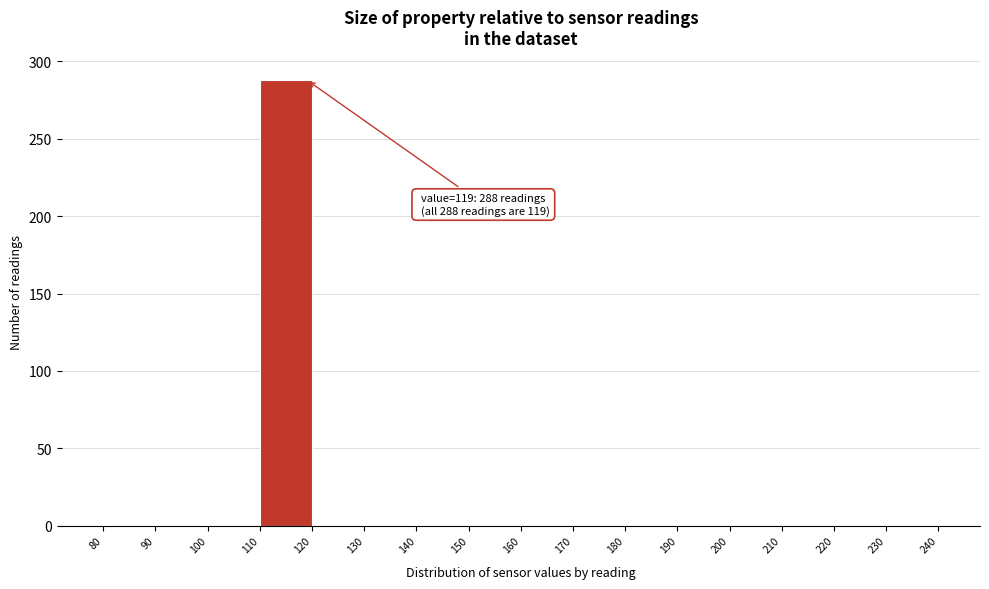

Which range on the x-axis has the tallest bar?

110 to 120